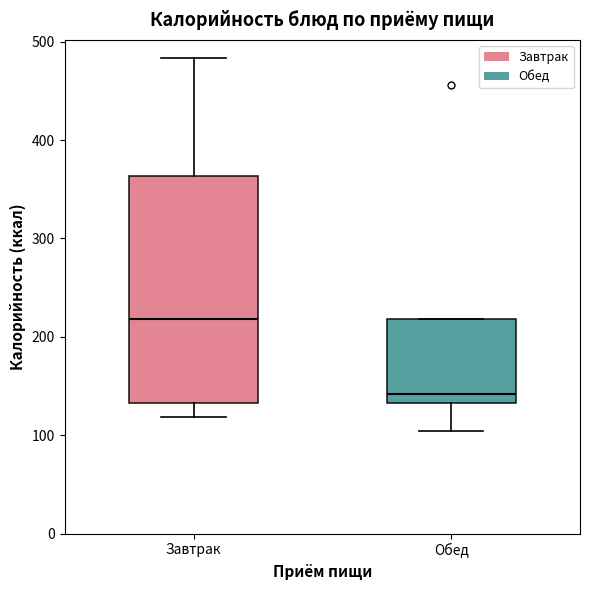

Which box's median line is the highest?

Завтрак